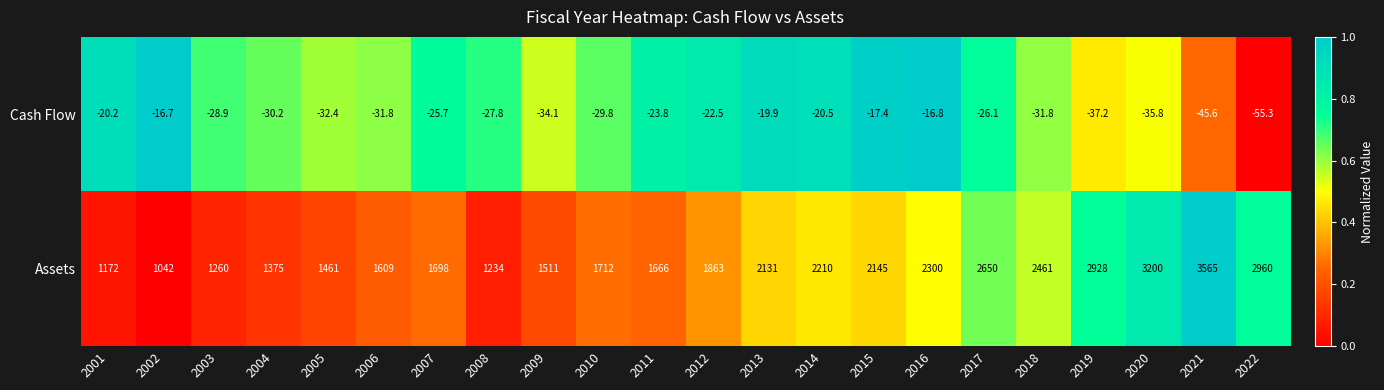

Rank the series by their average value, from highest to lowest.

Assets, Cash Flow